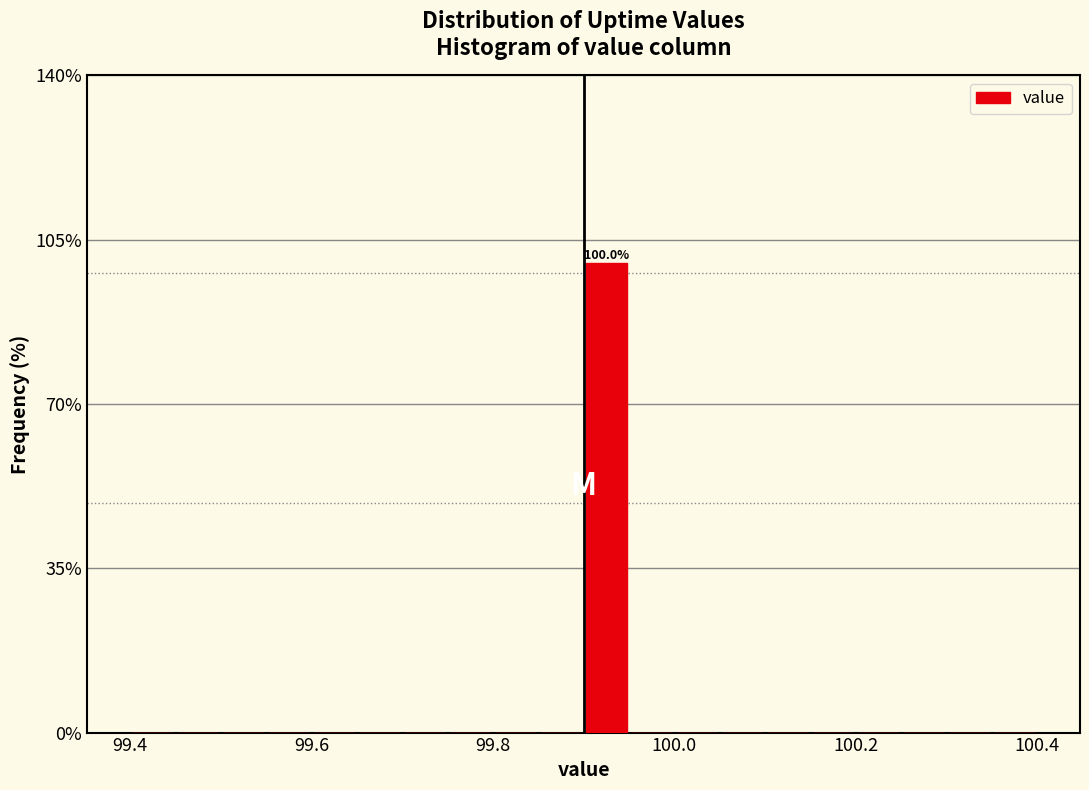

Read against the x-axis, roughly where is the centre of the tallest bar?

99.92